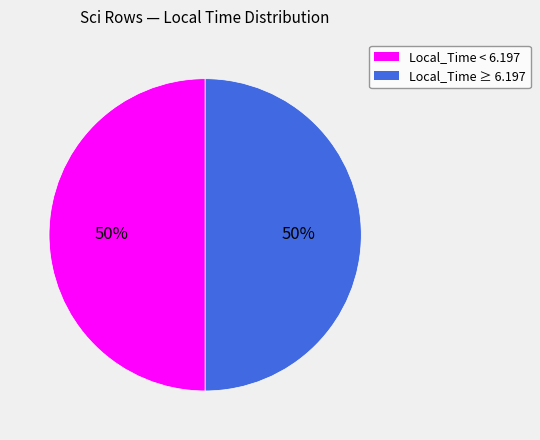

To the nearest percent, what is the average slice percentage?

50%